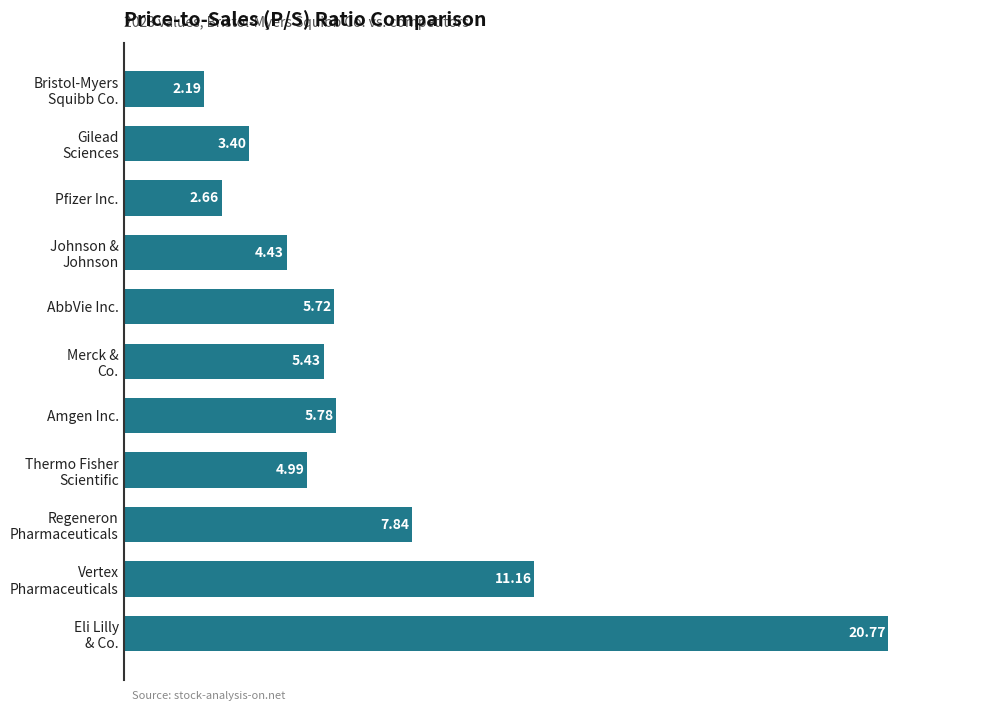

Between AbbVie Inc. and Pfizer Inc., which is larger?

AbbVie Inc.